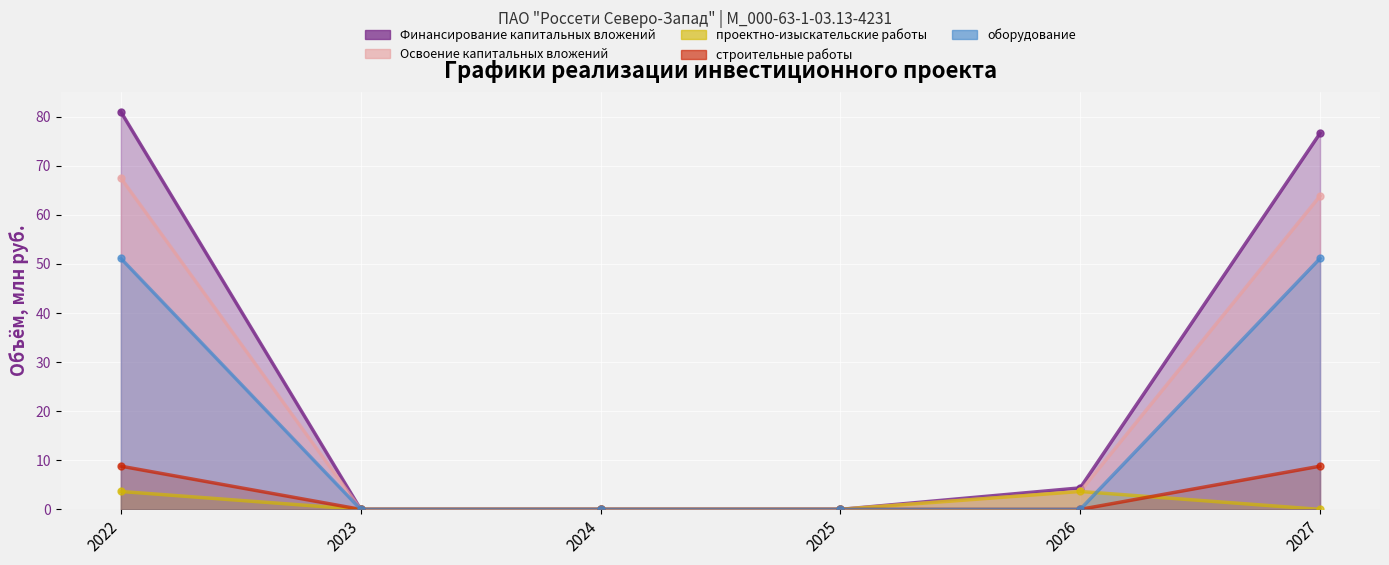

What is the average value of the Освоение капитальных вложений series?

22.5